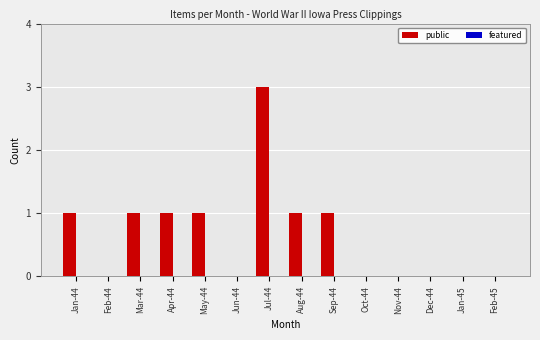

Between Feb-44 and May-44, which is larger?

May-44